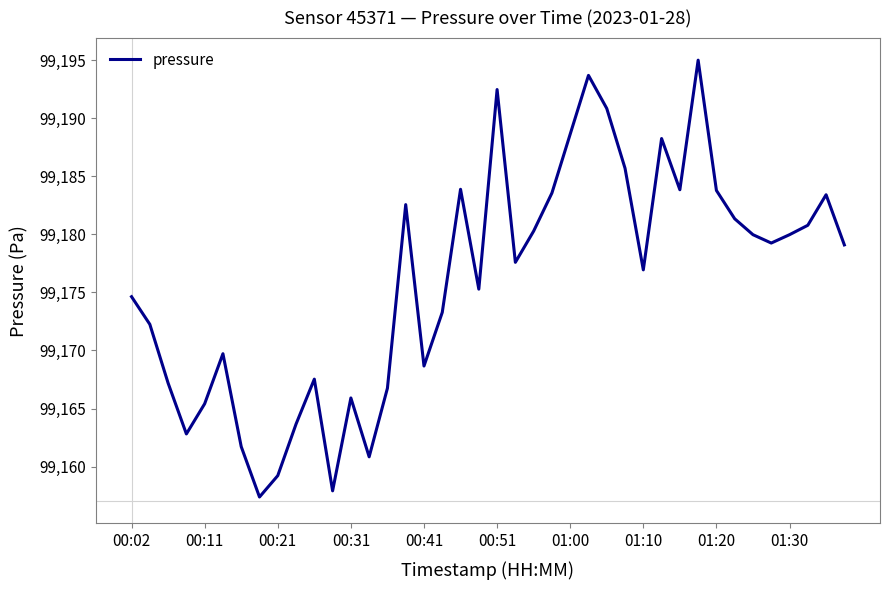

How many values are below 99179?

20